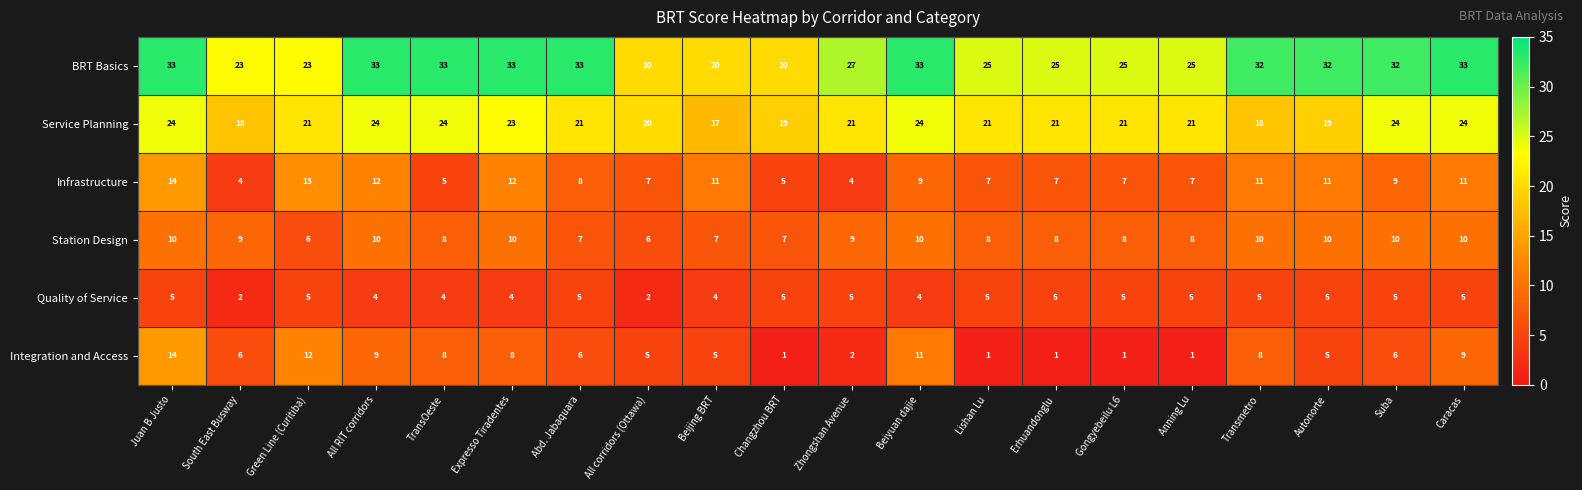

What is the difference between the highest and lowest values at Beiyuan dajie?

29